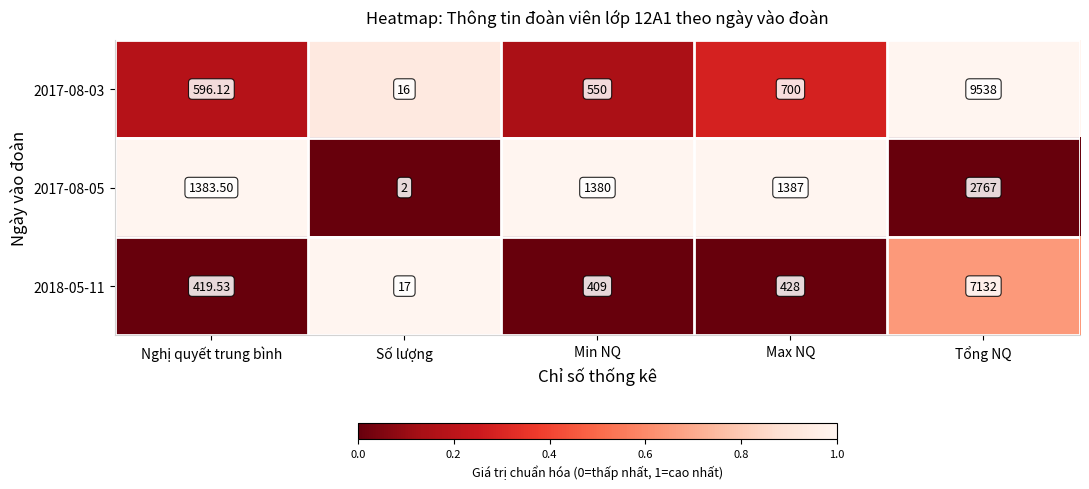

Where does the 2017-08-03 series first go above 596?

Nghị quyết trung bình